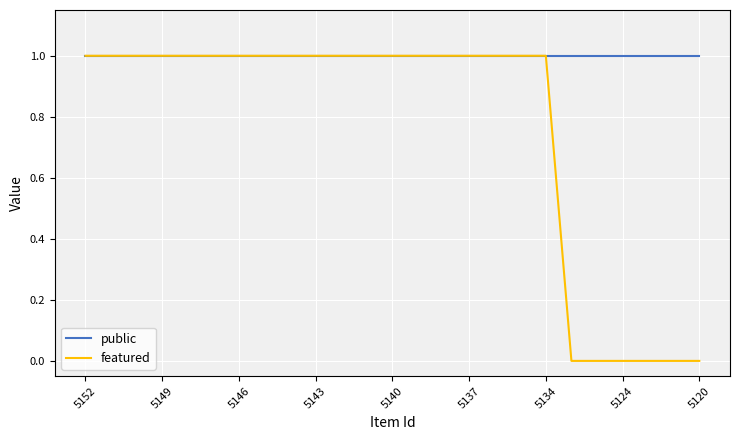

Which series has the widest spread of values?

featured